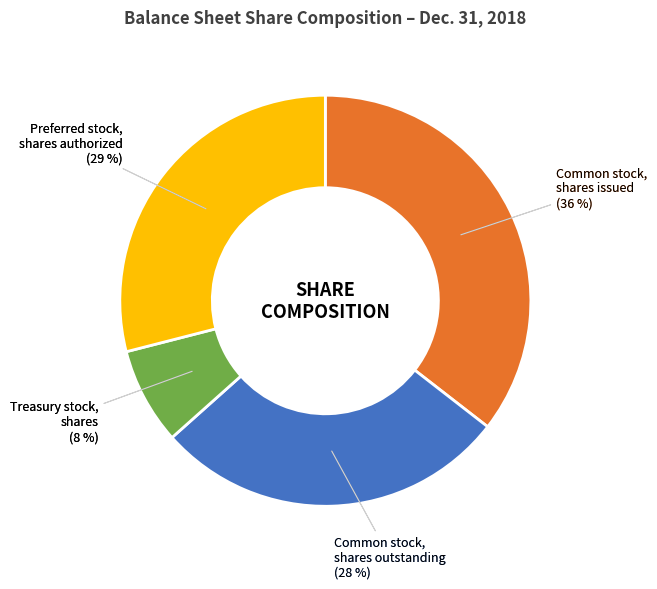

Between Common stock, shares issued and Treasury stock, shares, which is larger?

Common stock, shares issued